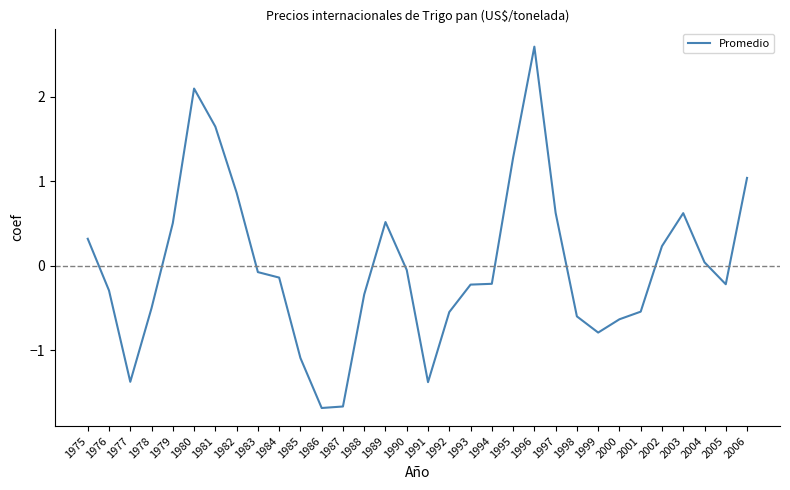

What is the minimum value shown in the chart?

-1.7